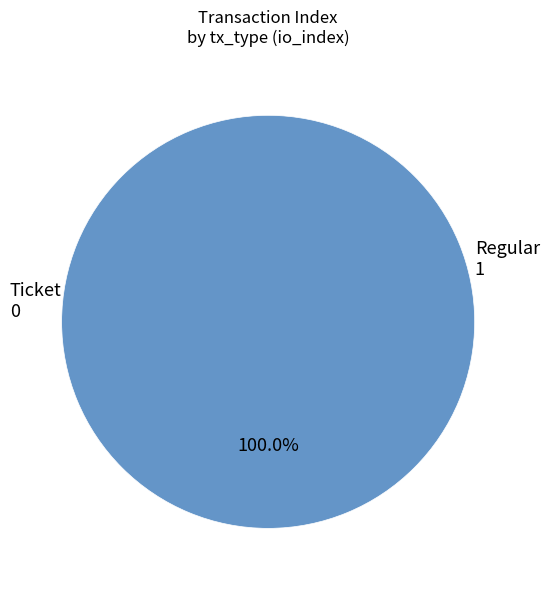

What portion of the pie excludes Ticket?

100.0%